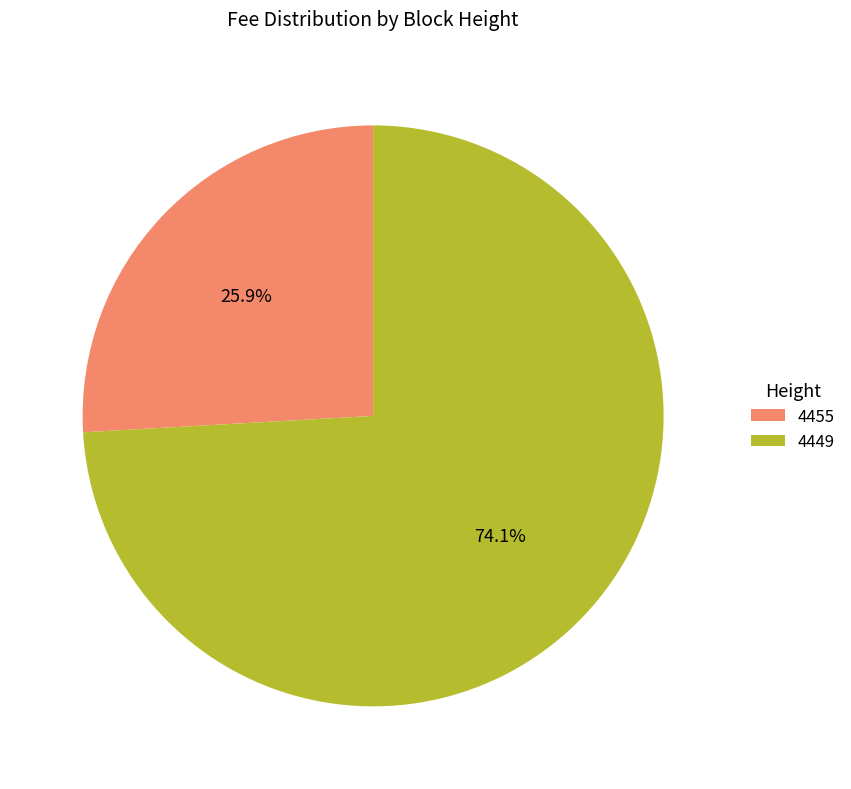

Is it true that 4449 is 74% of the pie?

True